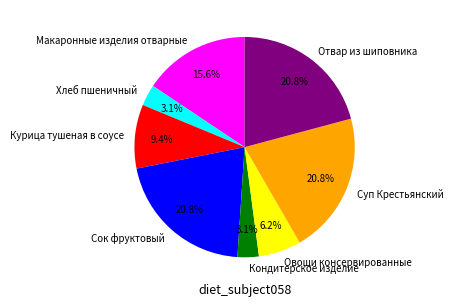

How many slices are in this pie chart?

8